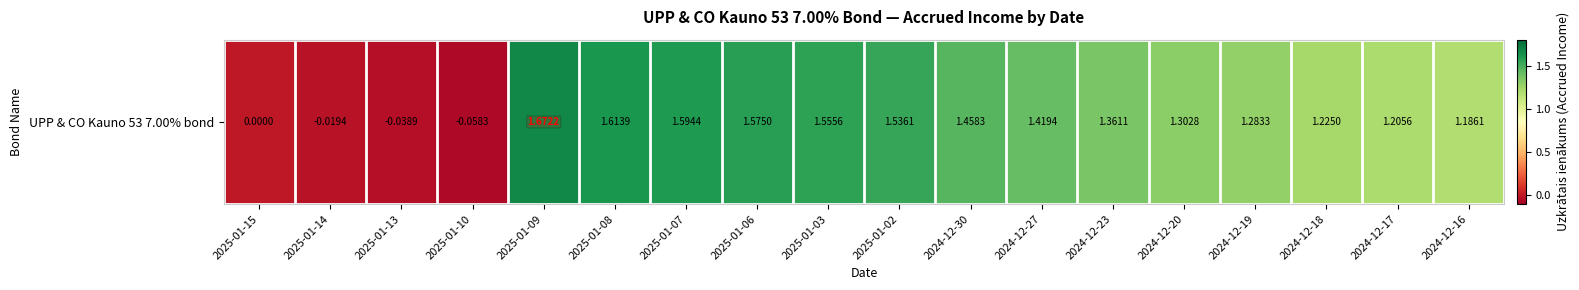

What is the sum of all values?

19.9